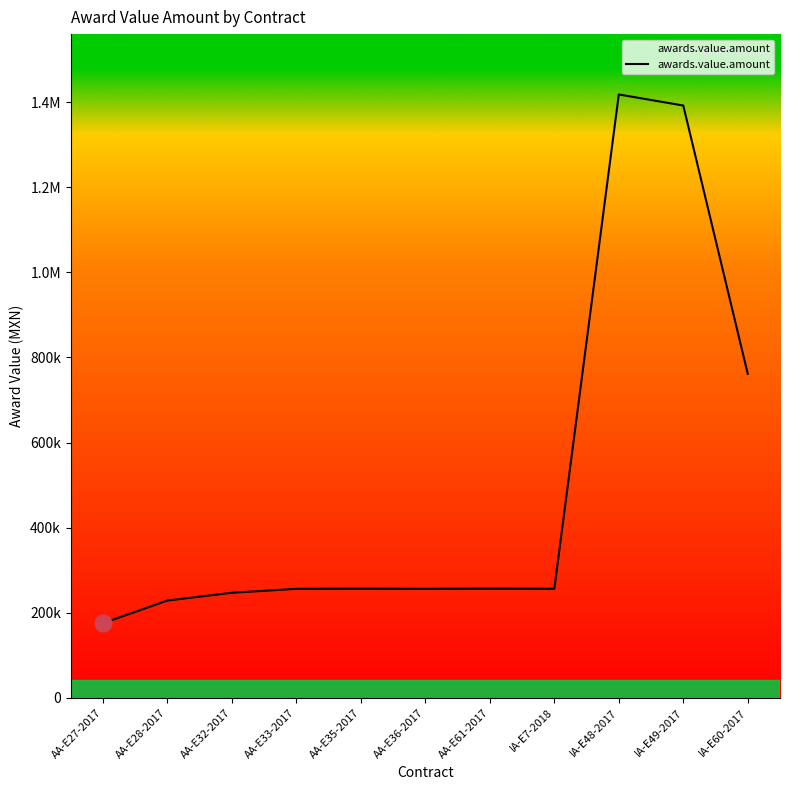

Which has a higher value, AA-E36-2017 or AA-E61-2017?

AA-E61-2017